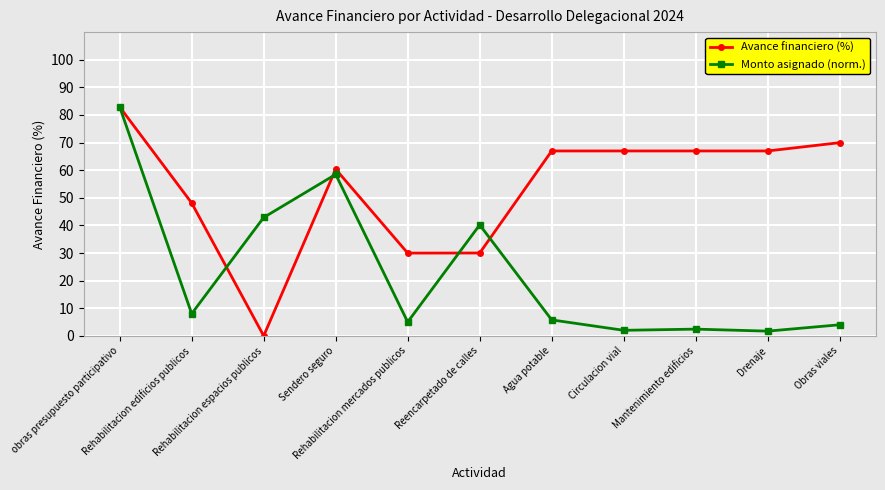

Is it true that Avance financiero (%) equals 94.4 at Obras viales?

False